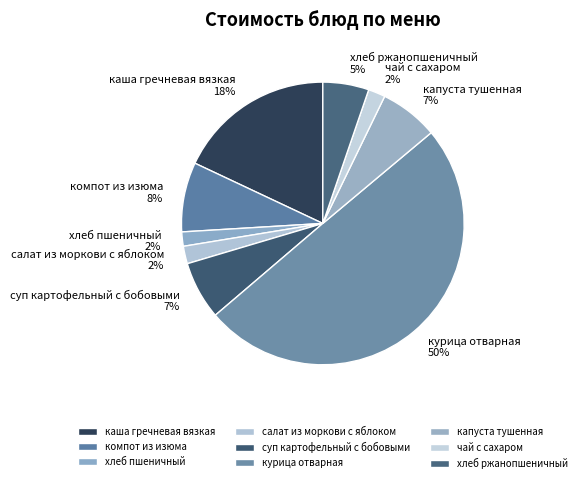

Does компот из изюма account for over 50% of the chart?

No